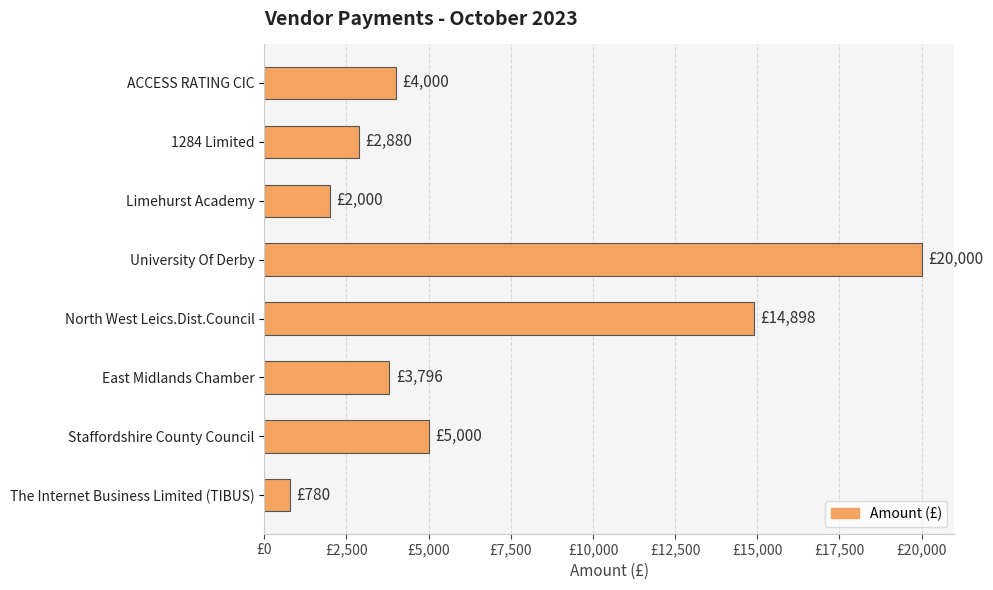

Does the chart contain any negative values?

No